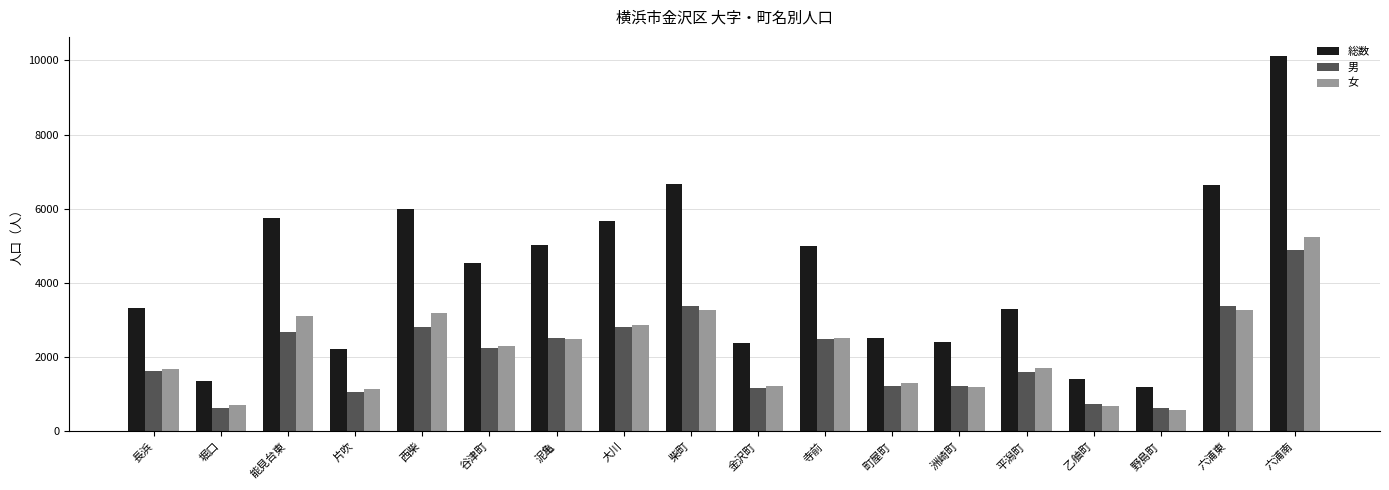

Which series has the largest total across all categories?

総数